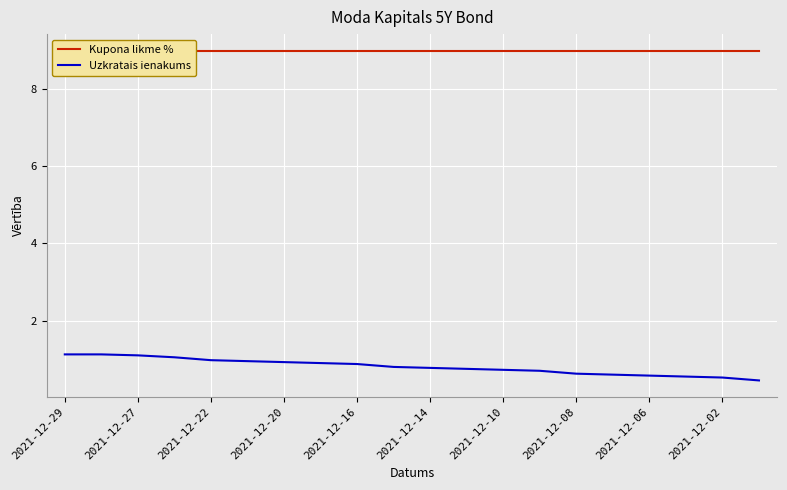

True or false: Kupona likme % has more than 2 points higher than both neighbors.

False